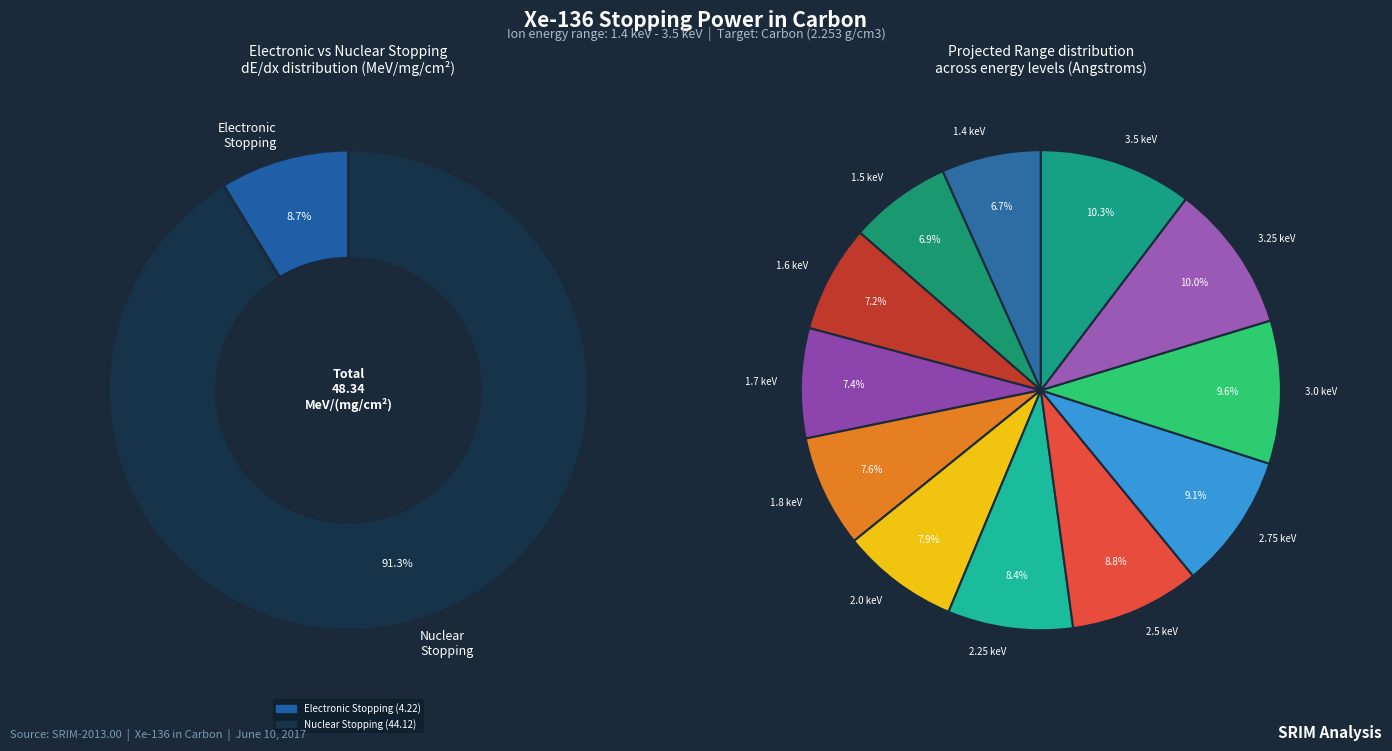

To the nearest percent, what percentage of the pie is 2.75 keV?

9%